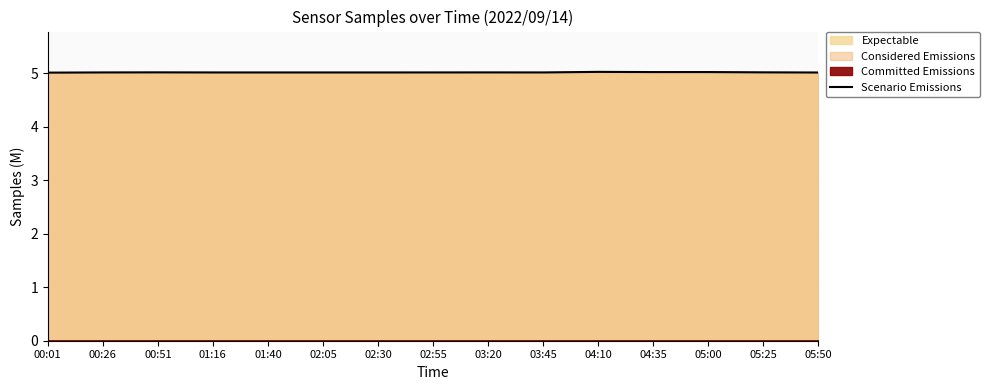

Which category has the lowest value across all series?

00:01